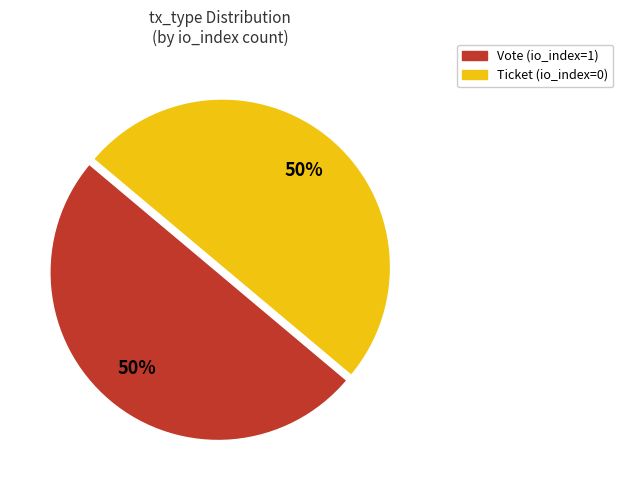

Combined, do Vote (io_index=1) and Ticket (io_index=0) account for over 50%?

Yes